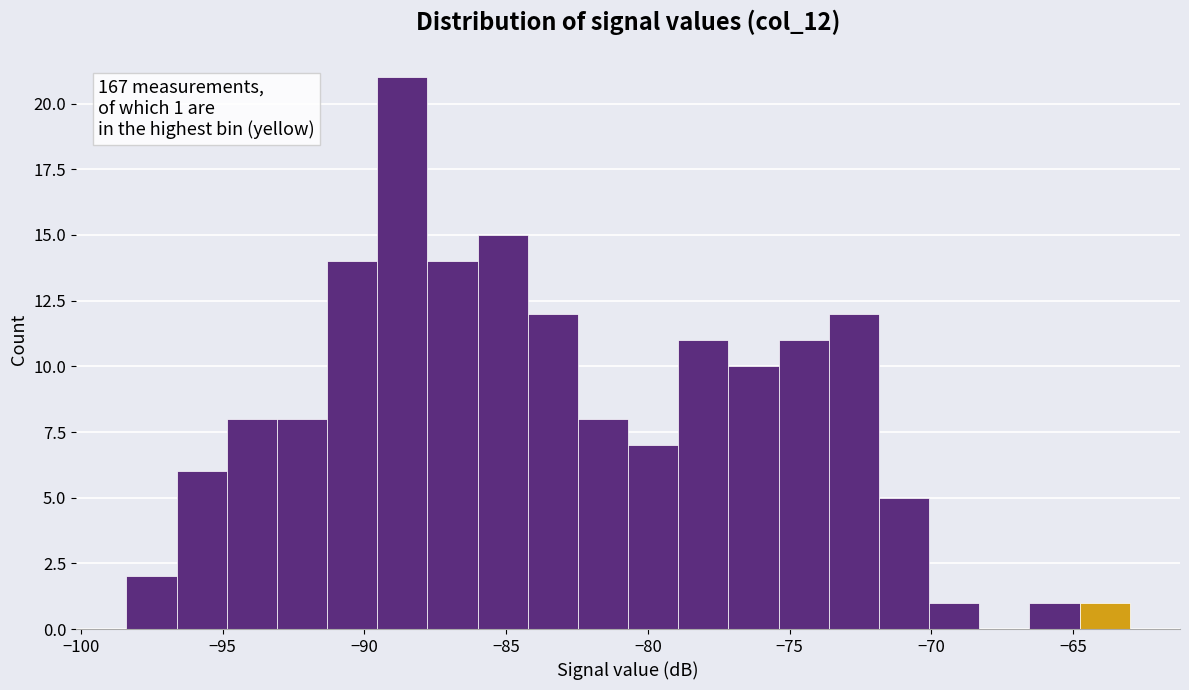

Read against the x-axis, roughly where is the centre of the tallest bar?

-88.5